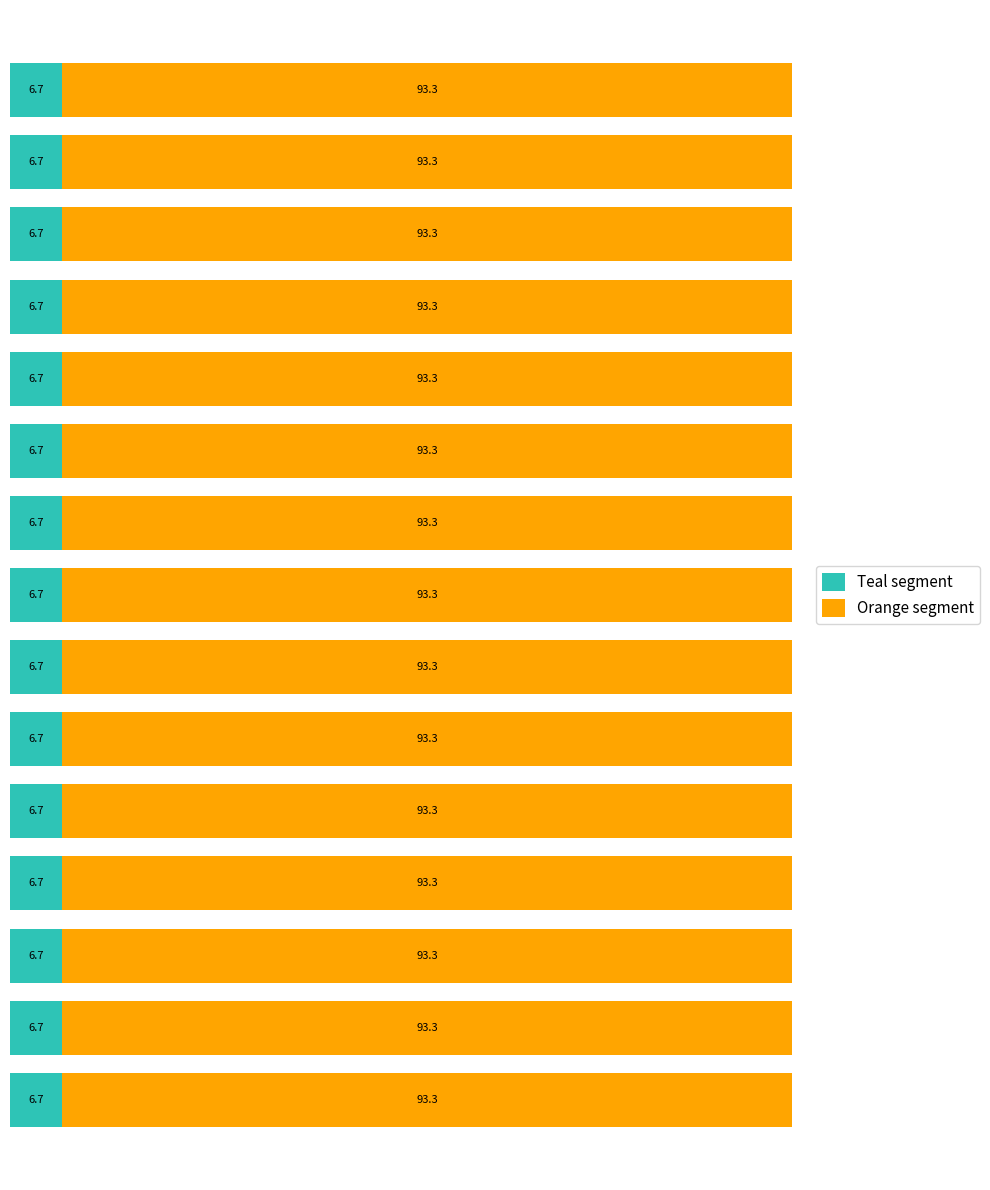

How many Teal segment values are between 6 and 7?

15